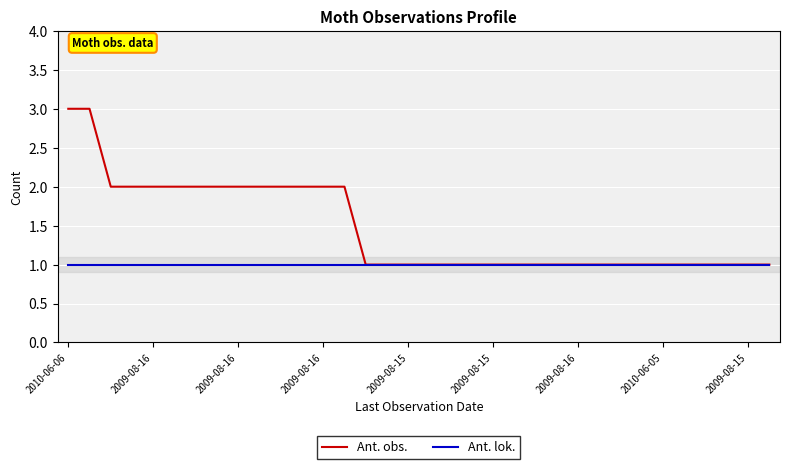

Which series has the largest total across all categories?

Ant. obs.